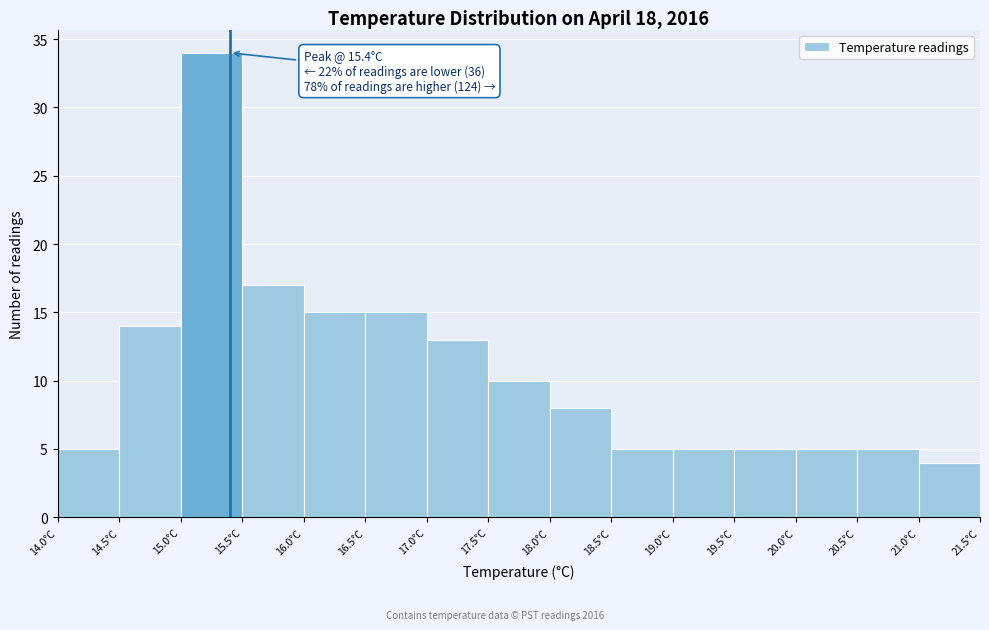

Which range on the x-axis has the tallest bar?

15.0 to 15.5